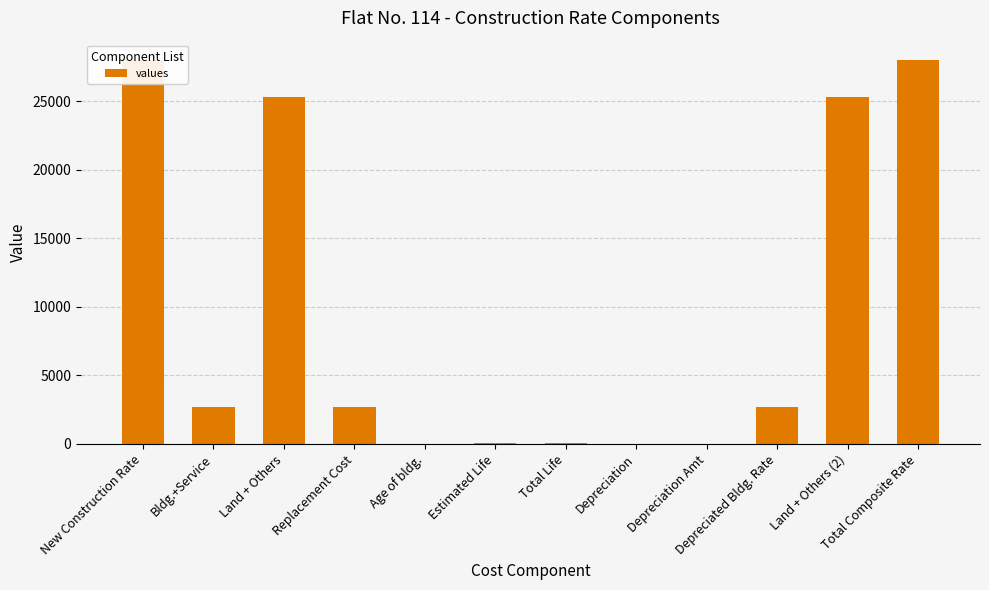

List the labels in order of value, smallest first.

Depreciation, Depreciation Amt, Age of bldg., Estimated Life, Total Life, Bldg.+Service, Replacement Cost, Depreciated Bldg. Rate, Land + Others, Land + Others (2), New Construction Rate, Total Composite Rate